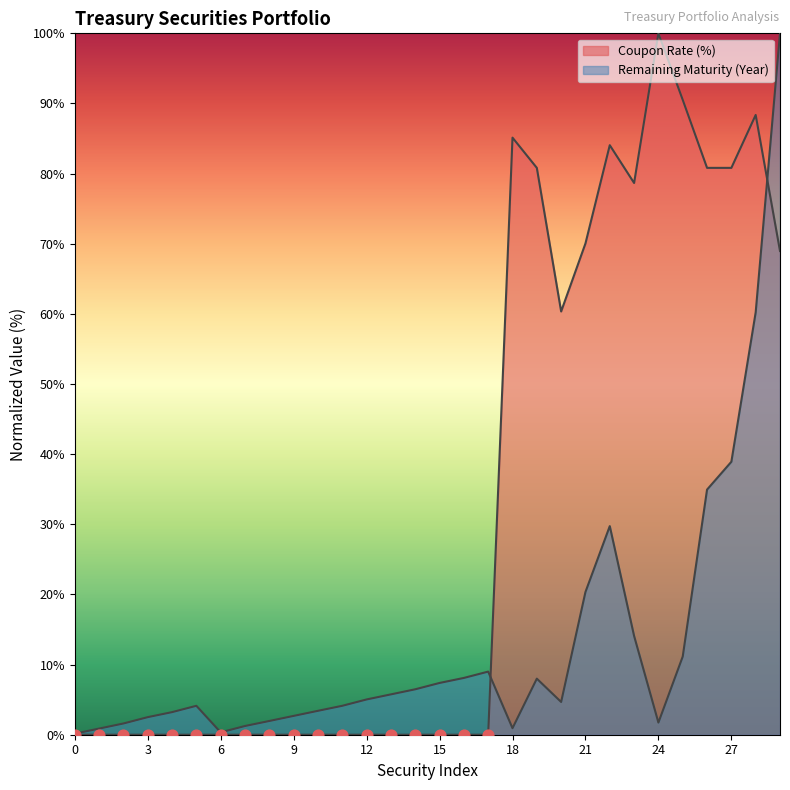

Which series has the largest total across all categories?

Coupon Rate (%)